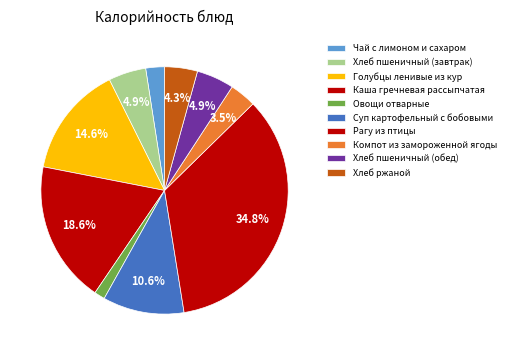

How much of the chart is everything except Каша гречневая рассыпчатая?

81.4%